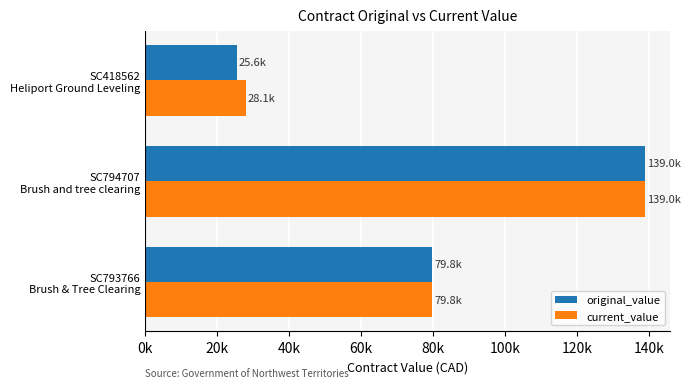

What is the sum of all current_value values?

246860.0